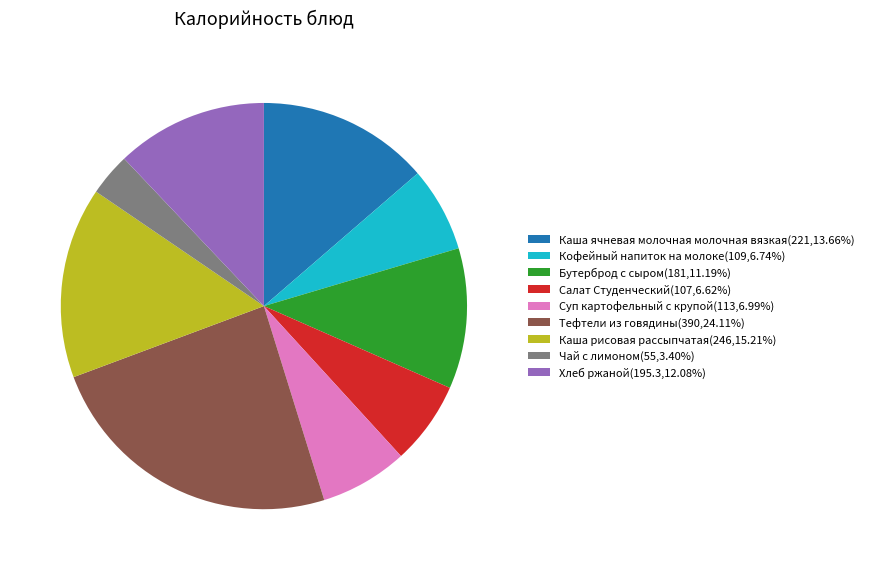

Combined, do Кофейный напиток на молоке(109,6.74%) and Тефтели из говядины(390,24.11%) account for over 50%?

No